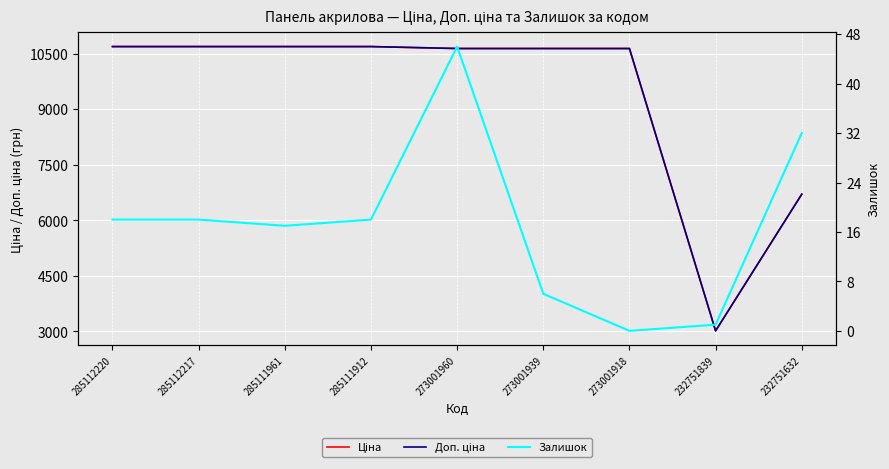

True or false: Ціна and Доп. ціна intersect in this chart.

False